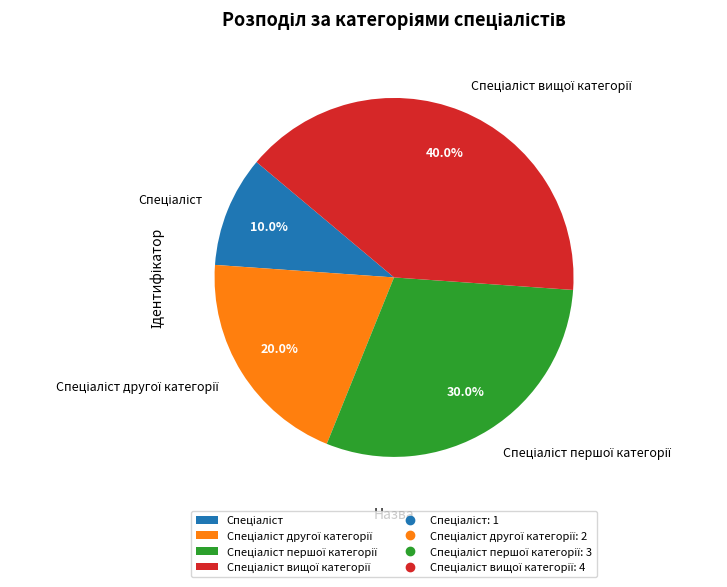

How many slices are in this pie chart?

4